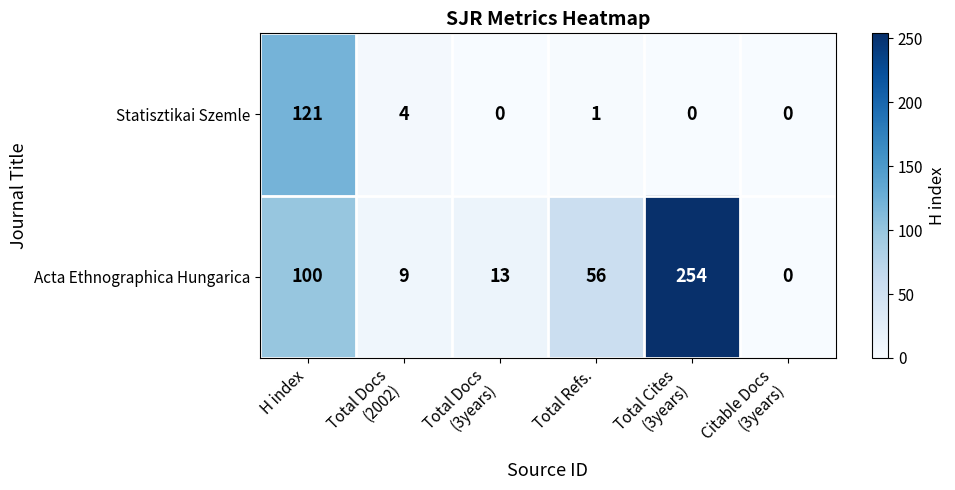

What is the maximum value shown in the chart?

254